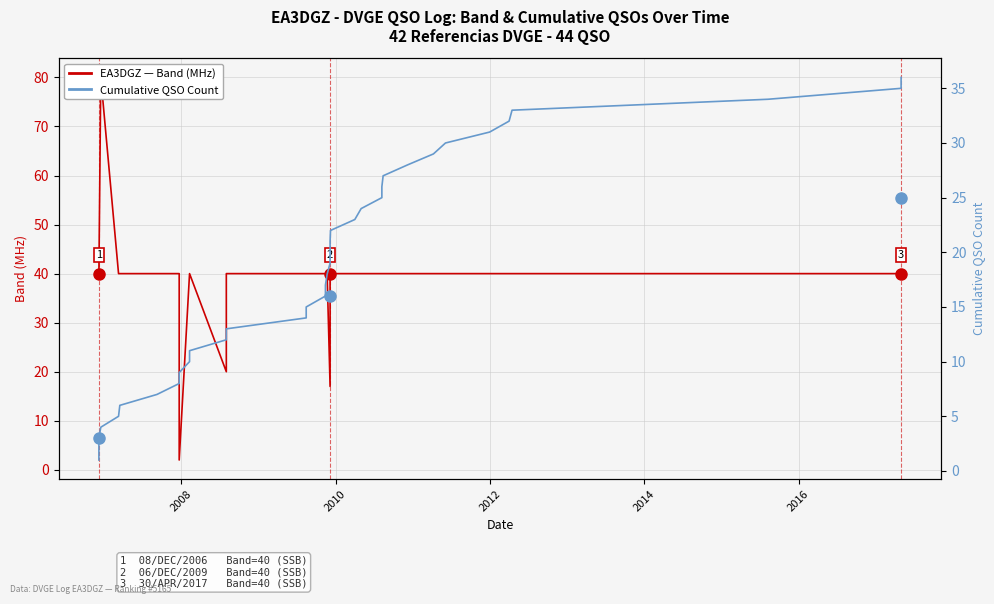

How many lines are shown in the chart?

2